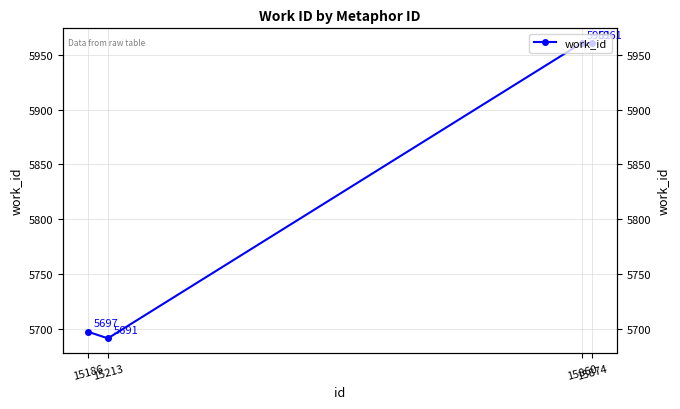

Approximately how many times larger is the value at 15860 compared to 15186?

1.0